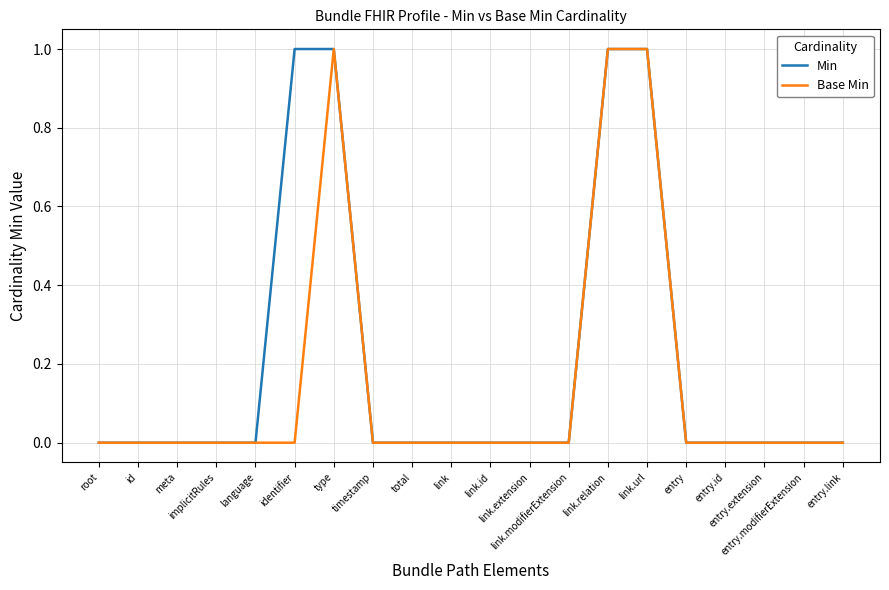

Does the chart display data point markers on the line(s)?

No